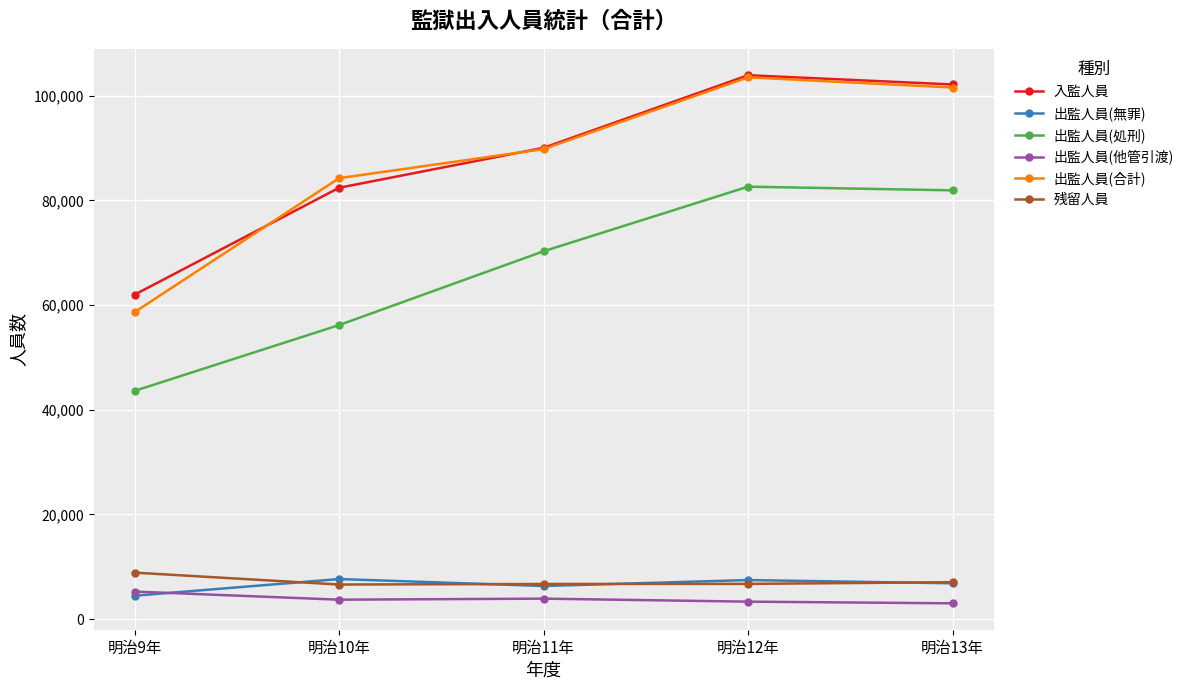

What is the spread (max minus min) of values at 明治9年?

57517